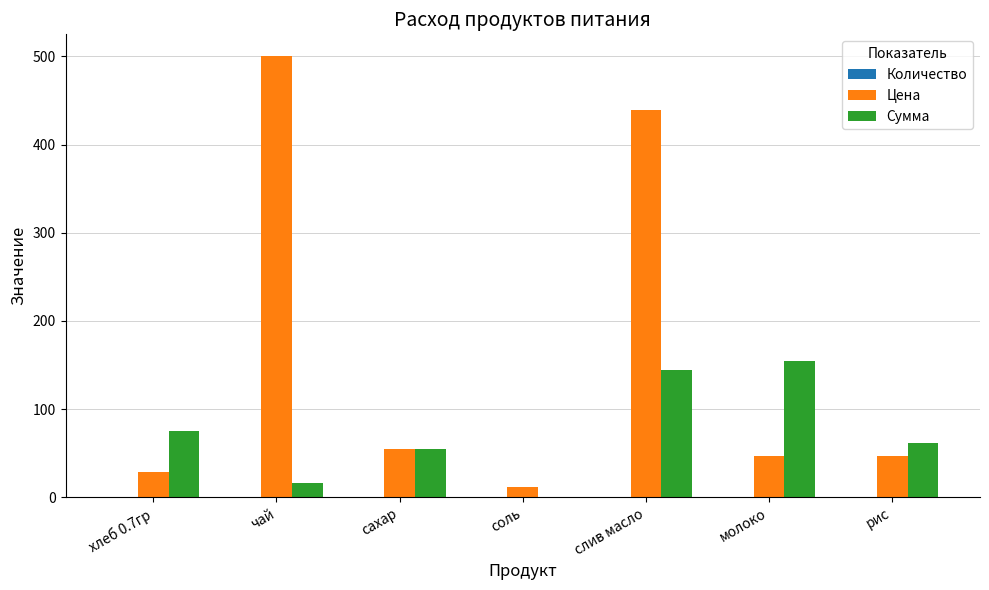

What is the maximum value shown in the chart?

500.0